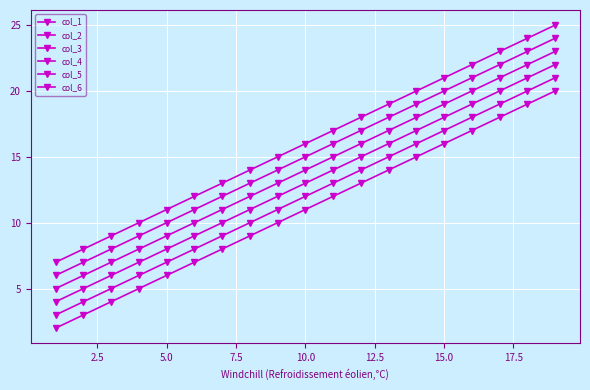

Reading right to left, what are all the values shown in this chart?

col_1: 20	19	18	17	16	15	14	13	12	11	10	9	8	7	6	5	4	3	2
col_2: 21	20	19	18	17	16	15	14	13	12	11	10	9	8	7	6	5	4	3
col_3: 22	21	20	19	18	17	16	15	14	13	12	11	10	9	8	7	6	5	4
col_4: 23	22	21	20	19	18	17	16	15	14	13	12	11	10	9	8	7	6	5
col_5: 24	23	22	21	20	19	18	17	16	15	14	13	12	11	10	9	8	7	6
col_6: 25	24	23	22	21	20	19	18	17	16	15	14	13	12	11	10	9	8	7